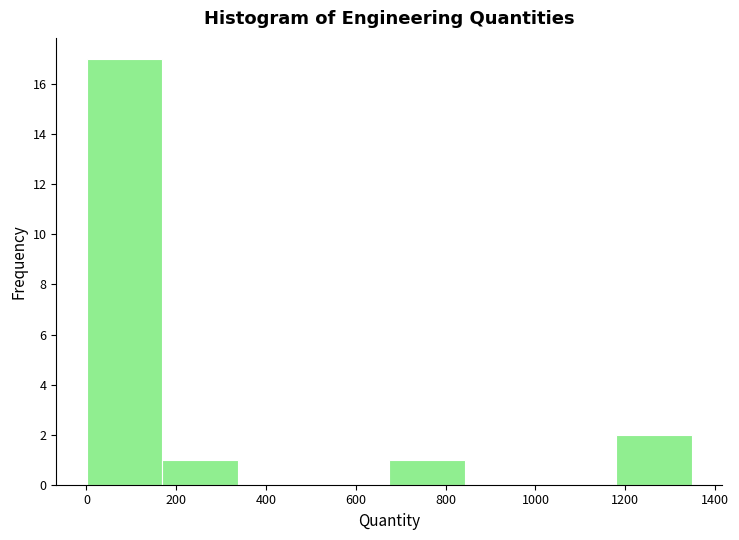

How tall is the bar that spans 0 to 160 on the x-axis? Neither the bar edges nor the heights are printed on the chart, so give them approximately, as read against the axes.

17